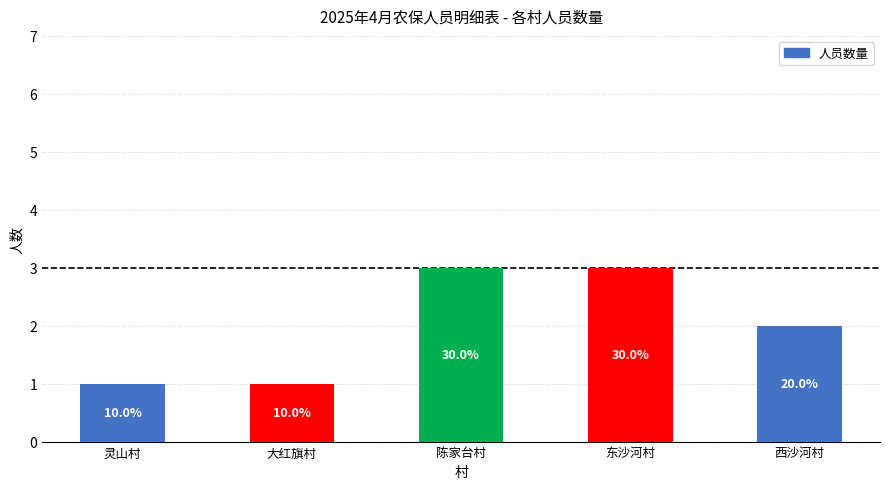

What is the difference between the values at 灵山村 and 陈家台村?

2